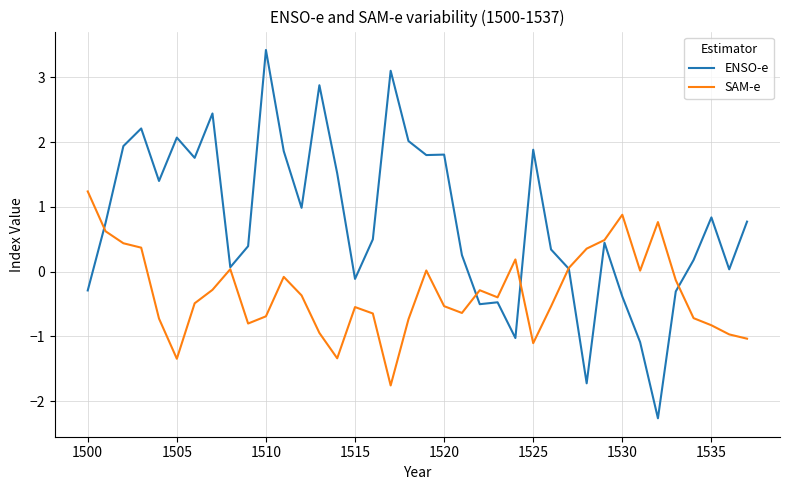

Which series has the widest spread of values?

ENSO-e